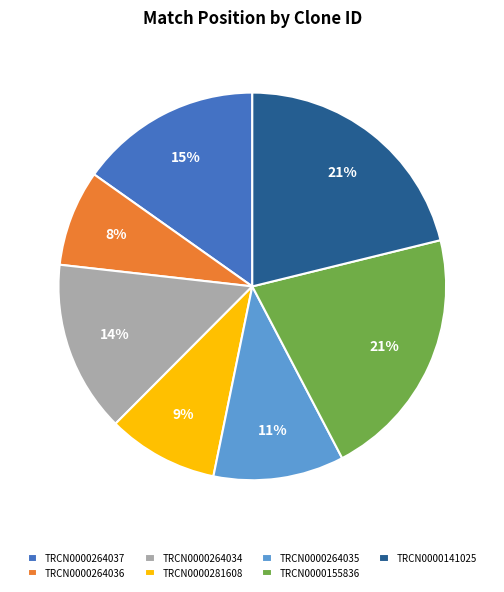

Do TRCN0000141025 and TRCN0000155836 together represent more than half of the pie?

No